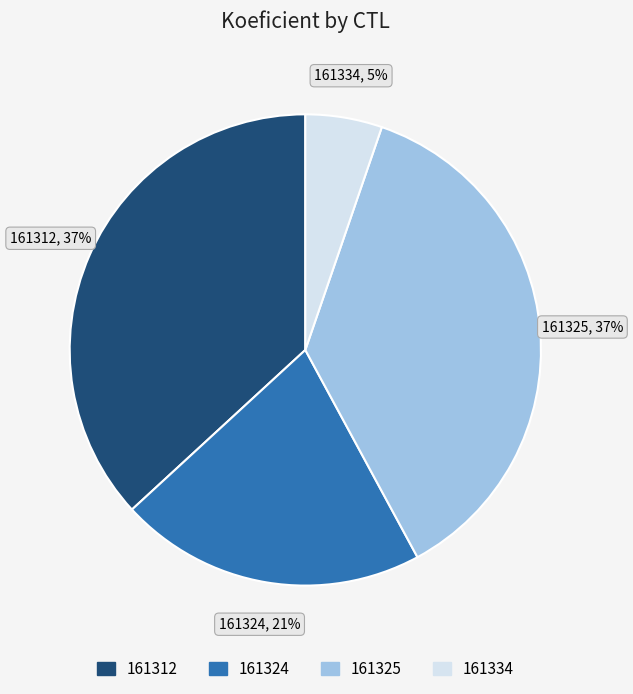

To the nearest percent, what portion does 161334 represent?

5%